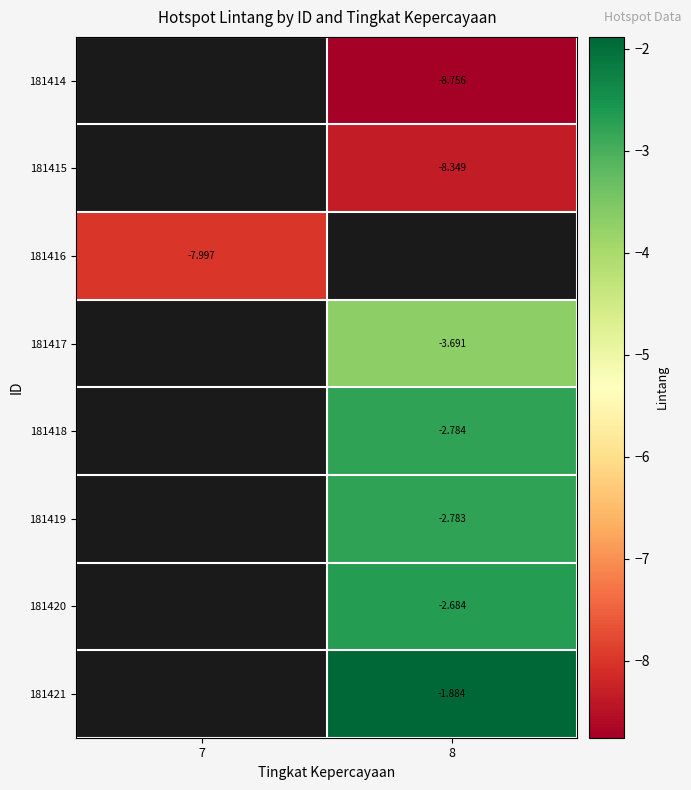

How many negative values does the 181418 series have?

1